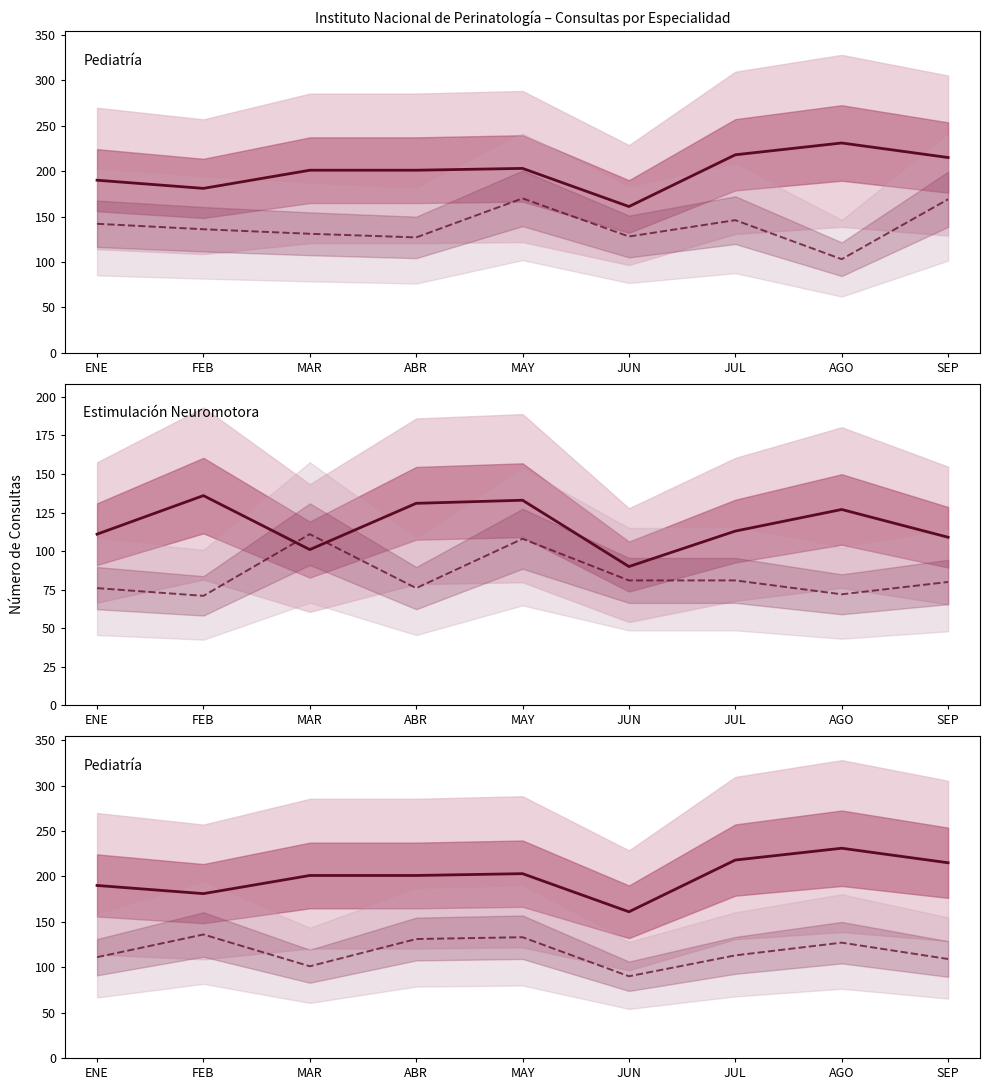

Where is the first local maximum for Nutrición?

MAY